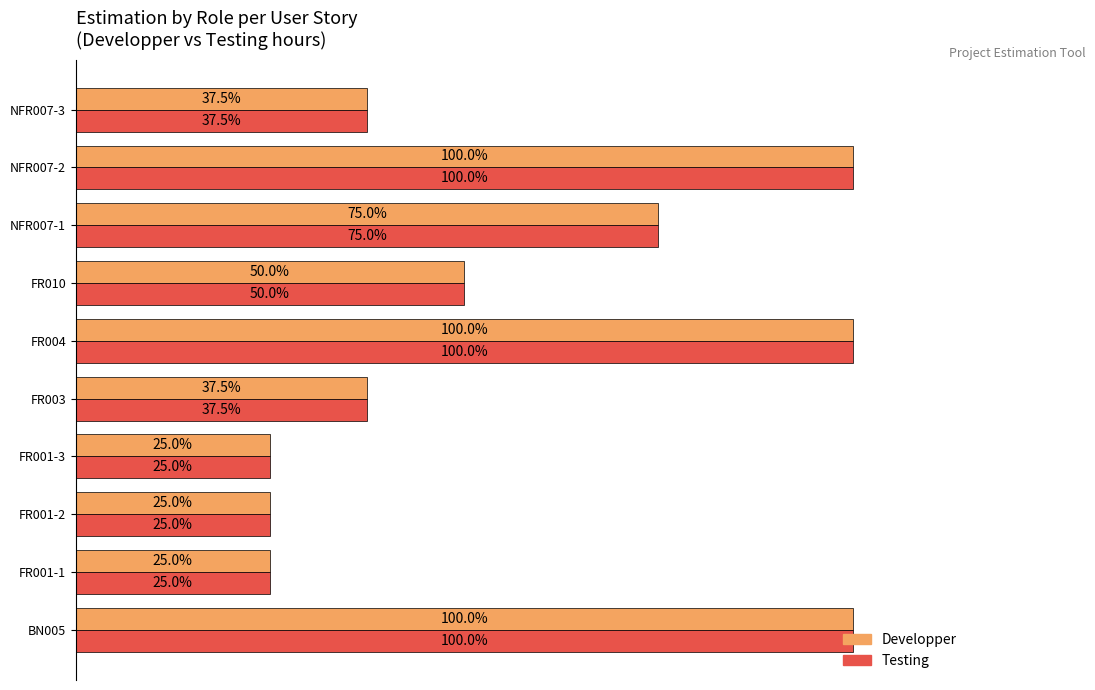

Which series has the largest total across all categories?

Developper